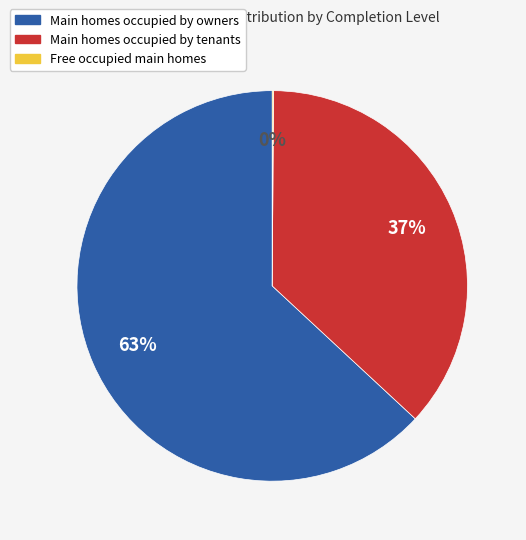

What percentage is the Main homes occupied by owners slice, to the nearest percent?

63%